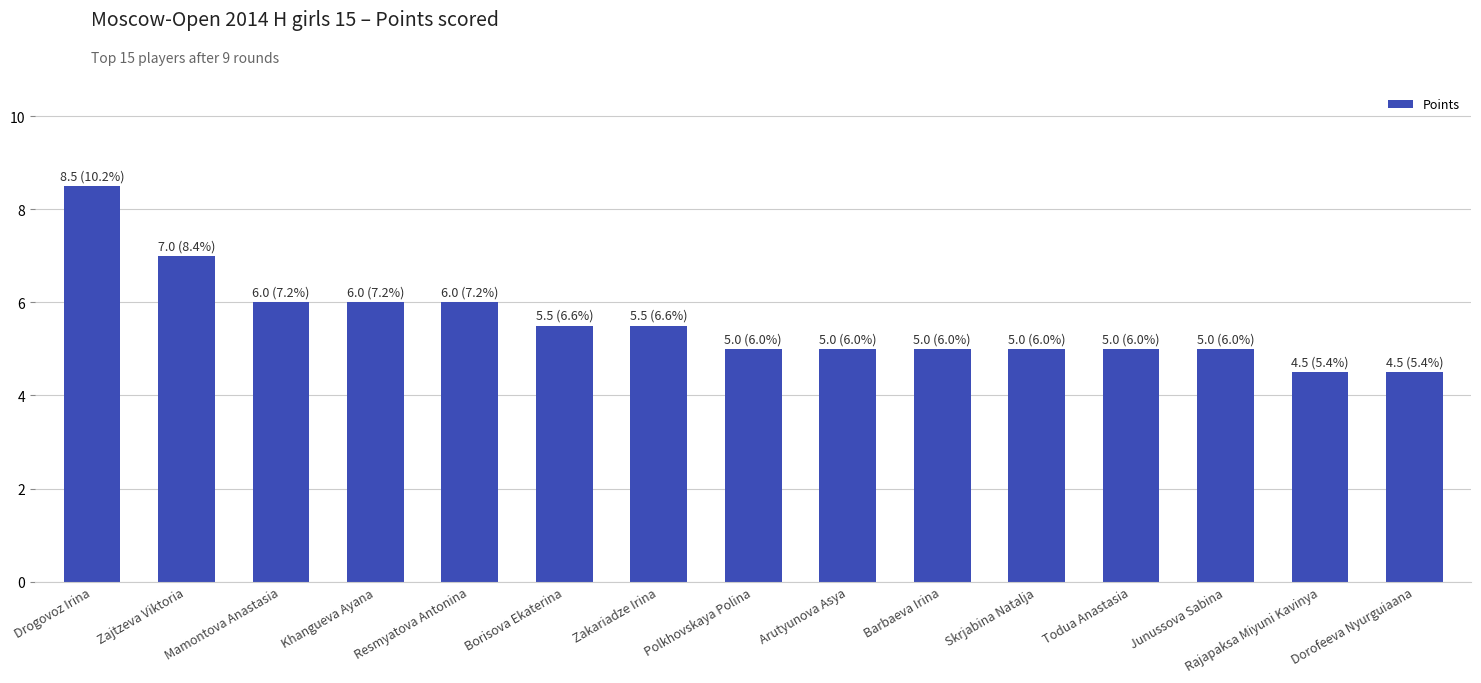

What is the difference between the maximum and minimum values?

4.0